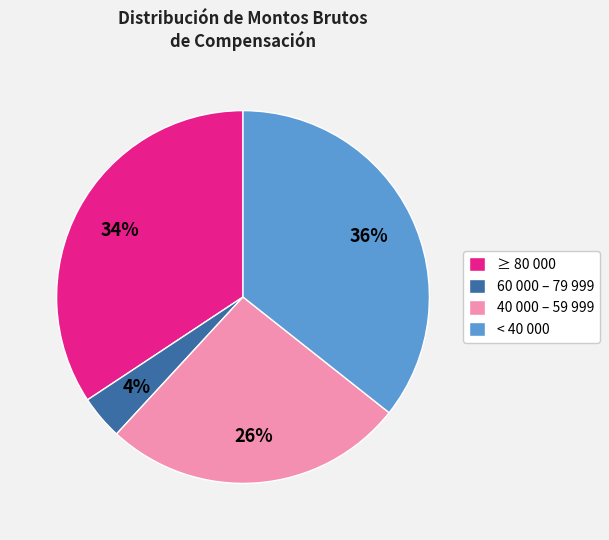

To the nearest percent, what is the difference between the largest and smallest slice percentages?

32%